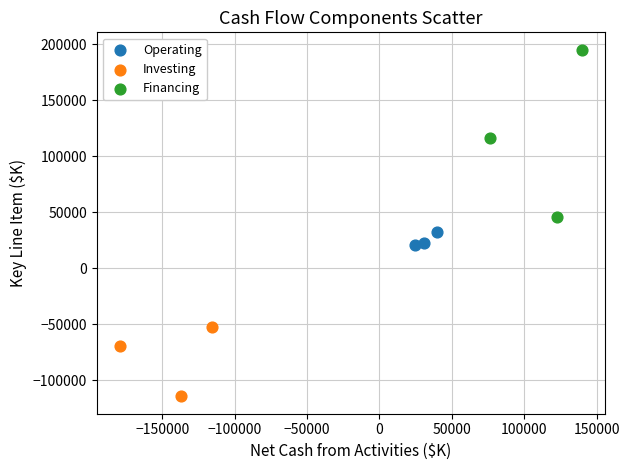

Which series contains the lowest Y value?

Investing